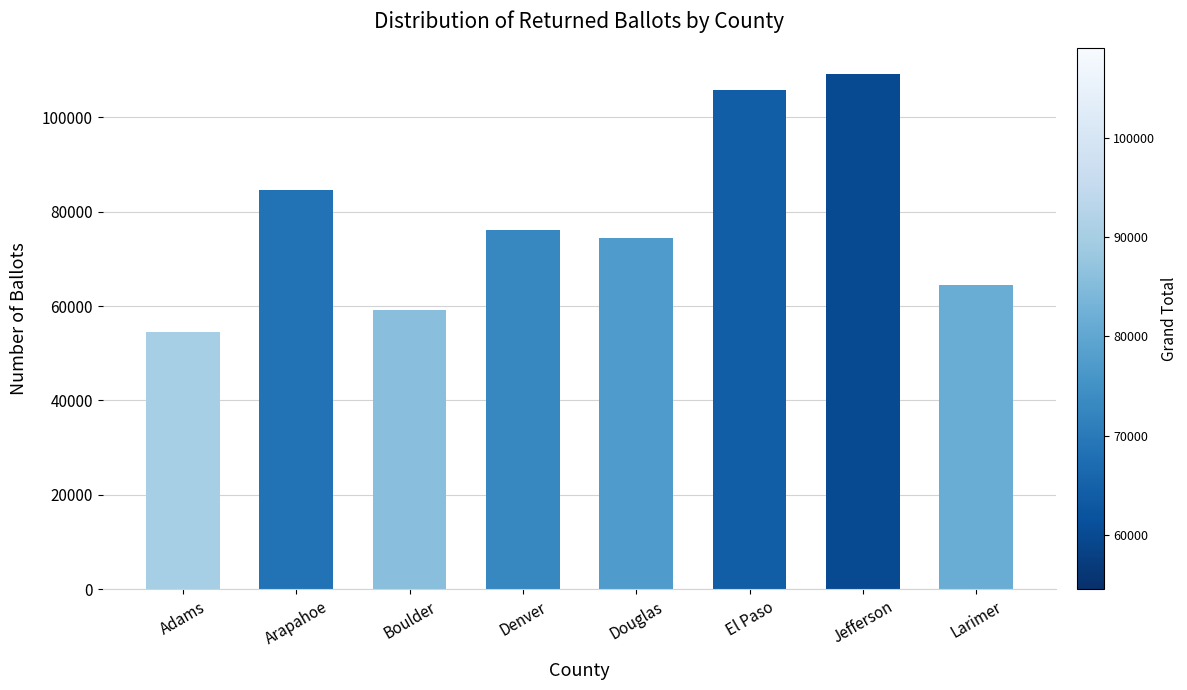

Are the bars grouped side by side (vs. stacked)?

No